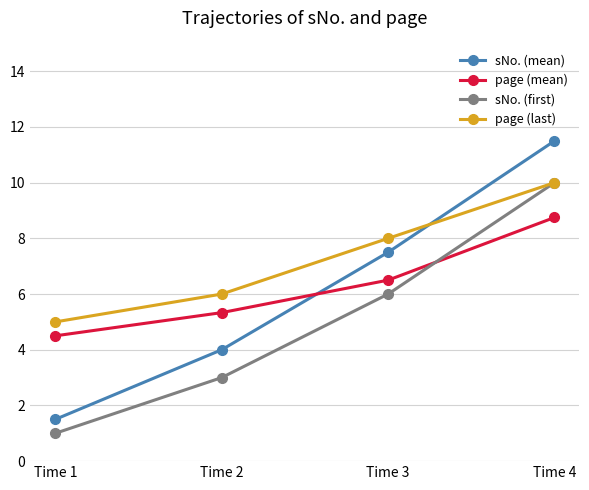

At which label is sNo. (first) closest to 5?

Time 3